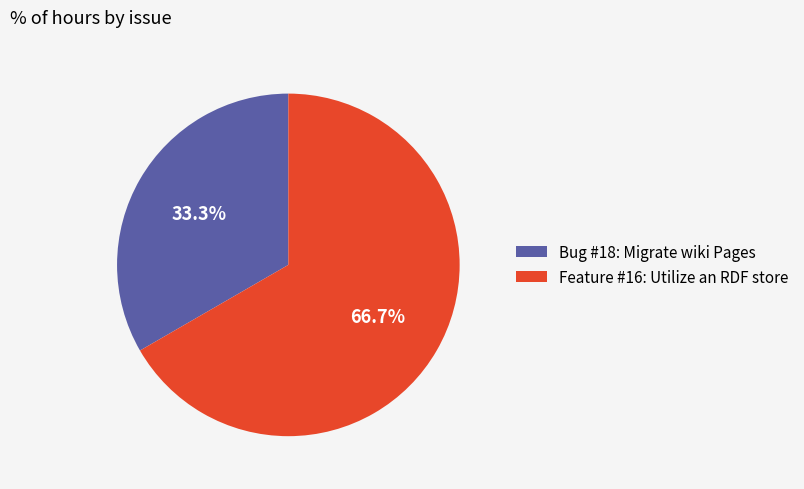

To the nearest percent, what is the average slice percentage?

50%